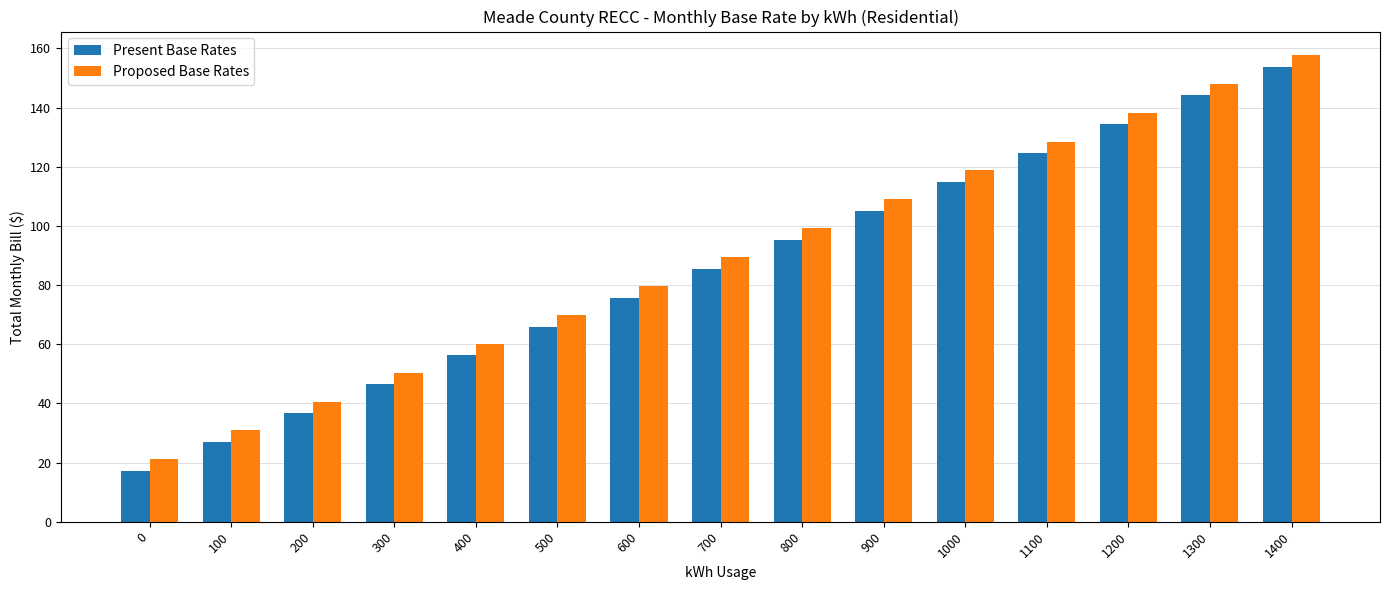

Which series has the largest total across all categories?

Proposed Base Rates